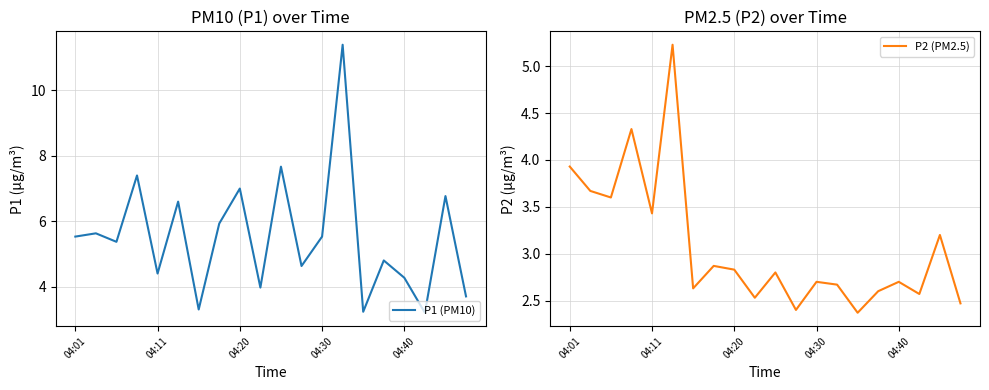

The value of P1 (PM10) at 04:30 is 1.7. True or false?

False